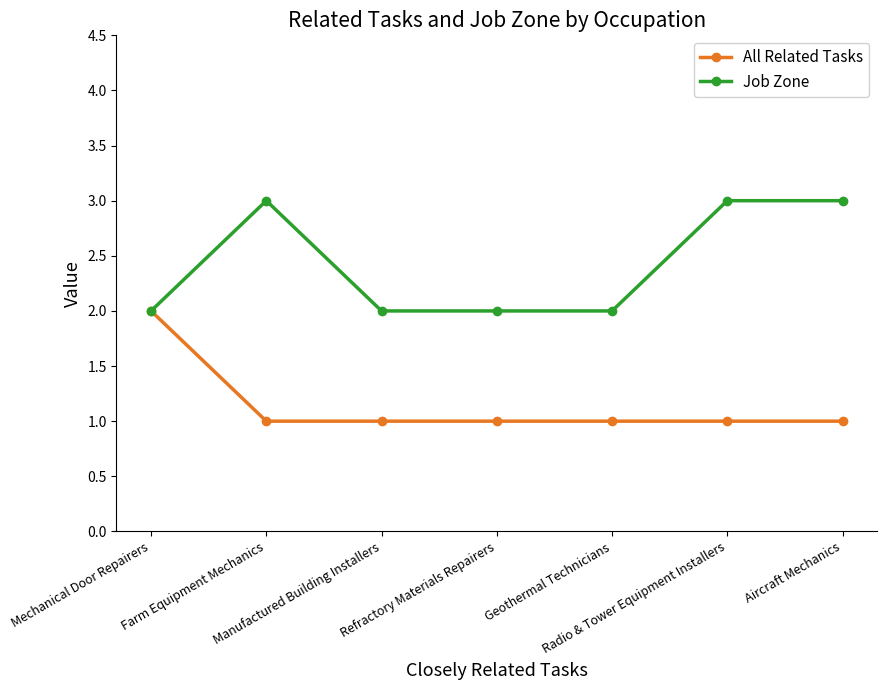

What is the label of the 6th point from the left?

Radio & Tower Equipment Installers